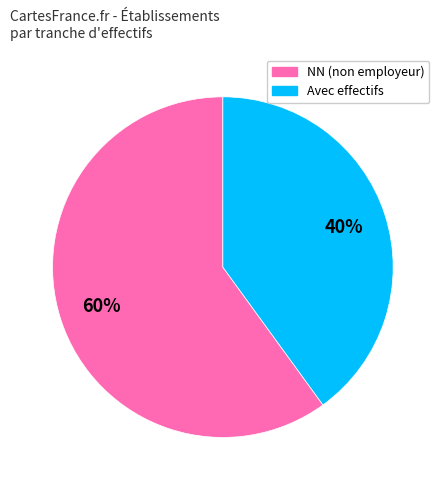

To the nearest percent, what percentage of the pie is NN (non employeur)?

60%